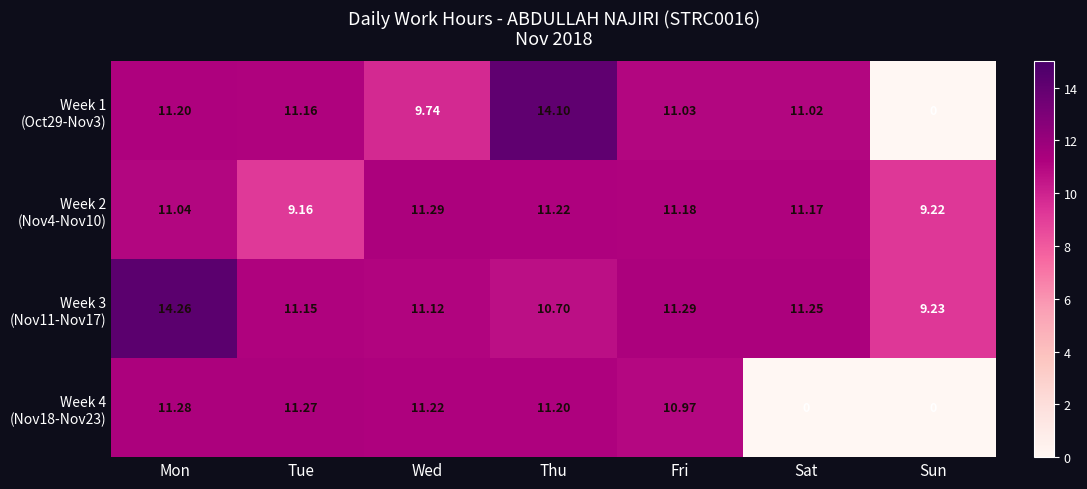

At which category does the chart reach its peak across all series?

Mon